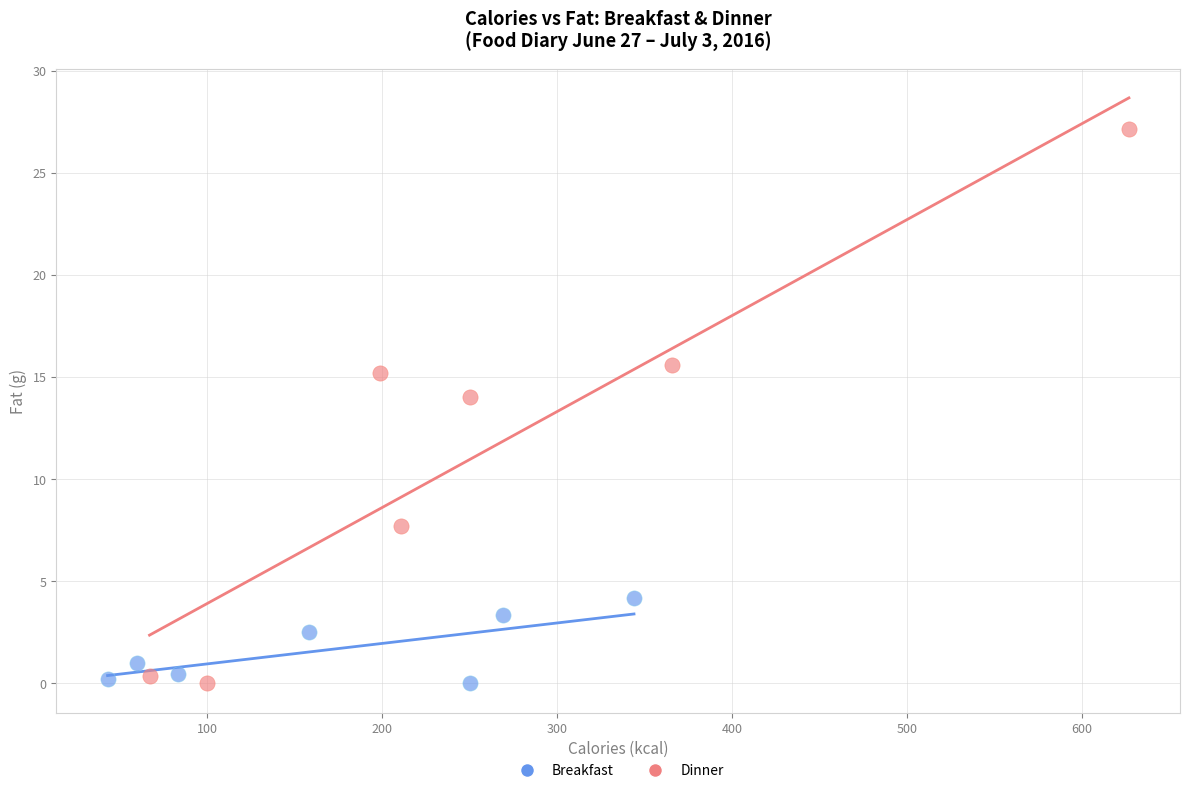

Which series has the largest Y range (max minus min)?

Dinner